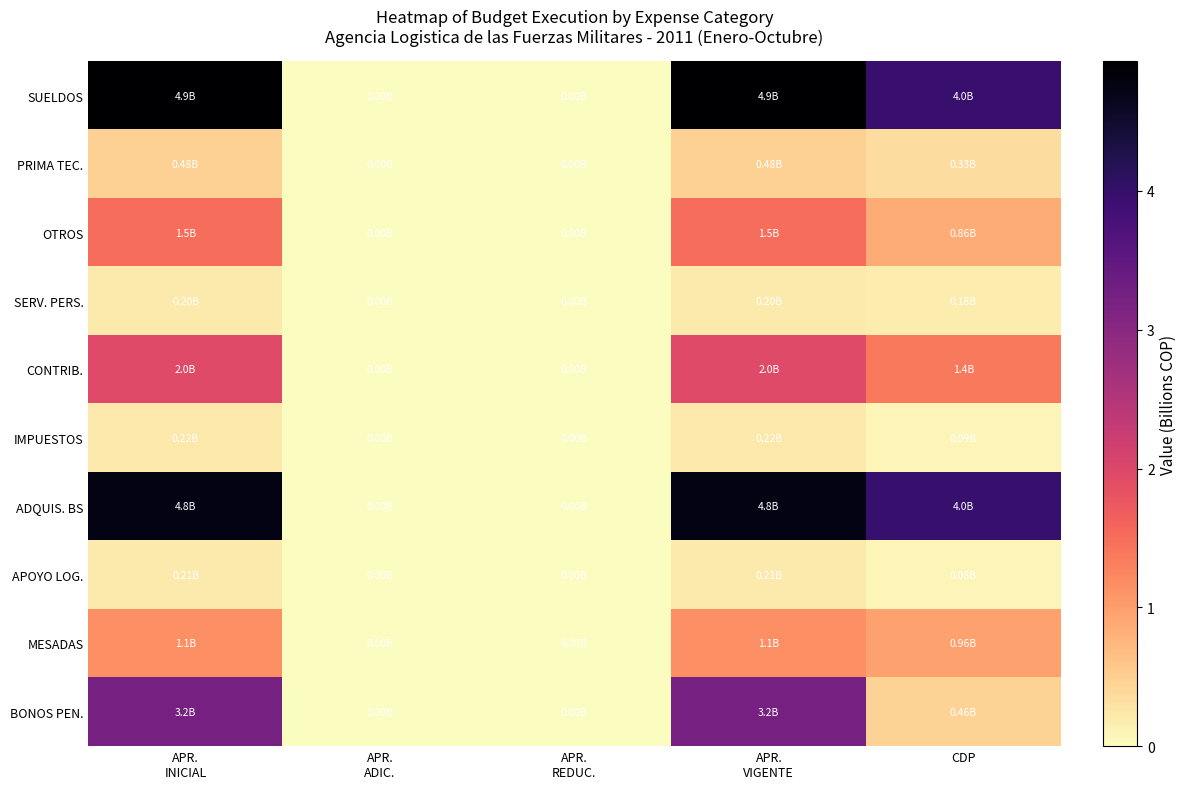

List the series in order of their peak value, lowest first.

SERV. PERS., APOYO LOG., IMPUESTOS, PRIMA TEC., MESADAS, OTROS, CONTRIB., BONOS PEN., ADQUIS. BS, SUELDOS